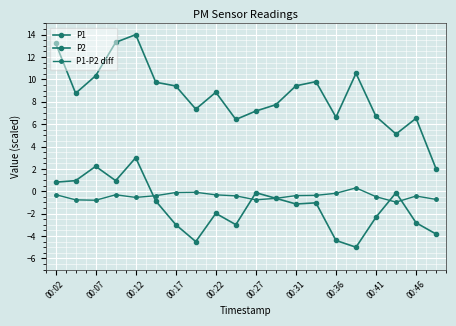

Count the number of data series in this chart.

3